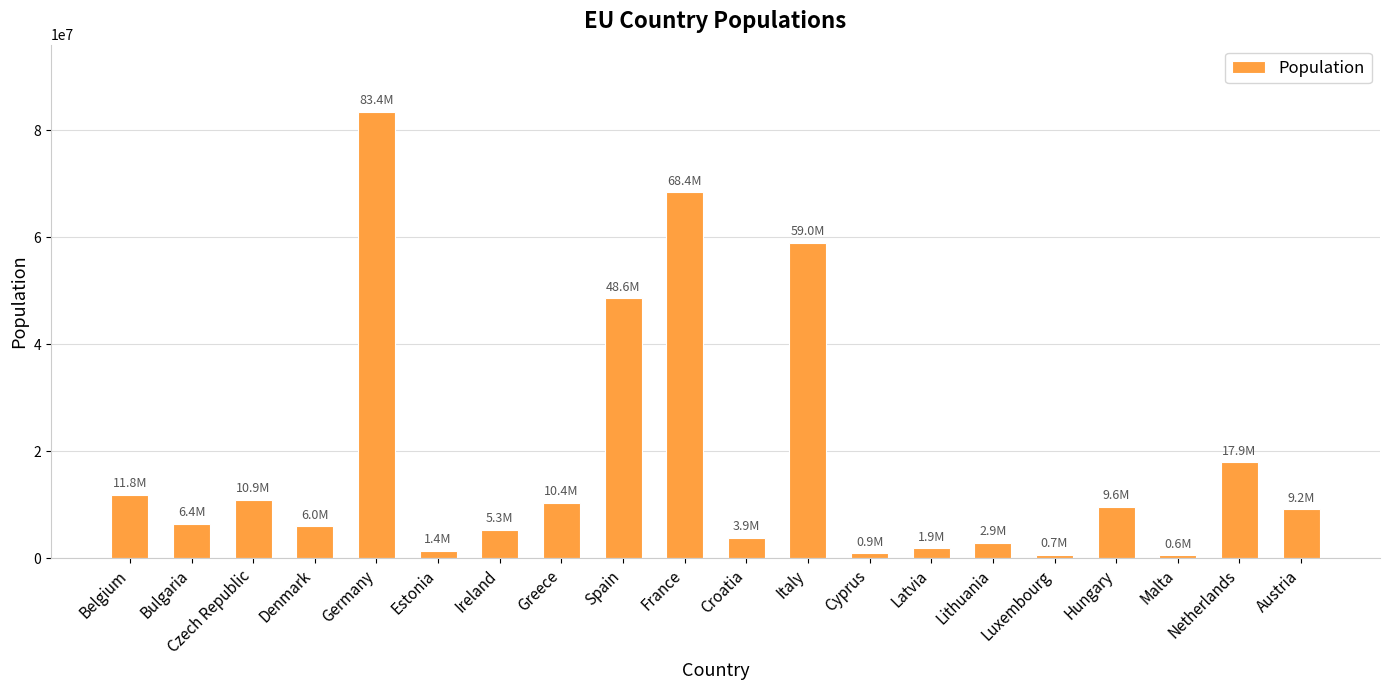

Between Belgium and Austria, which is larger?

Belgium